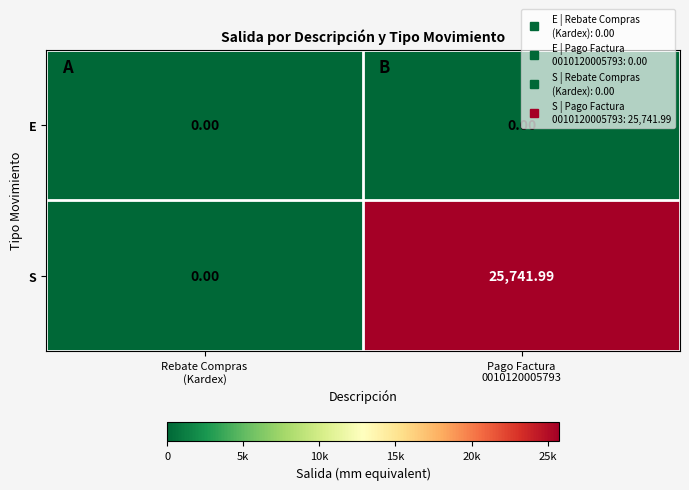

What is the total value across all series at Pago Factura
0010120005793?

25742.0